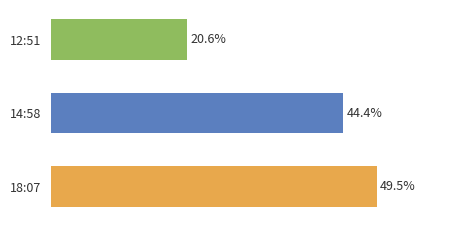

What is the label of the 3rd bar from the bottom?

12:51